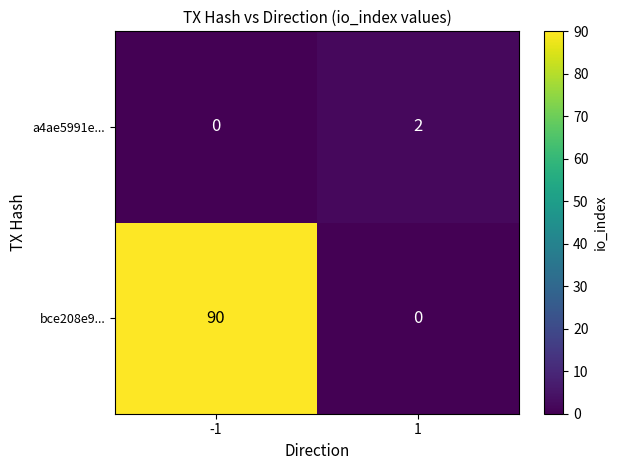

What is the difference between the highest and lowest values at -1?

90